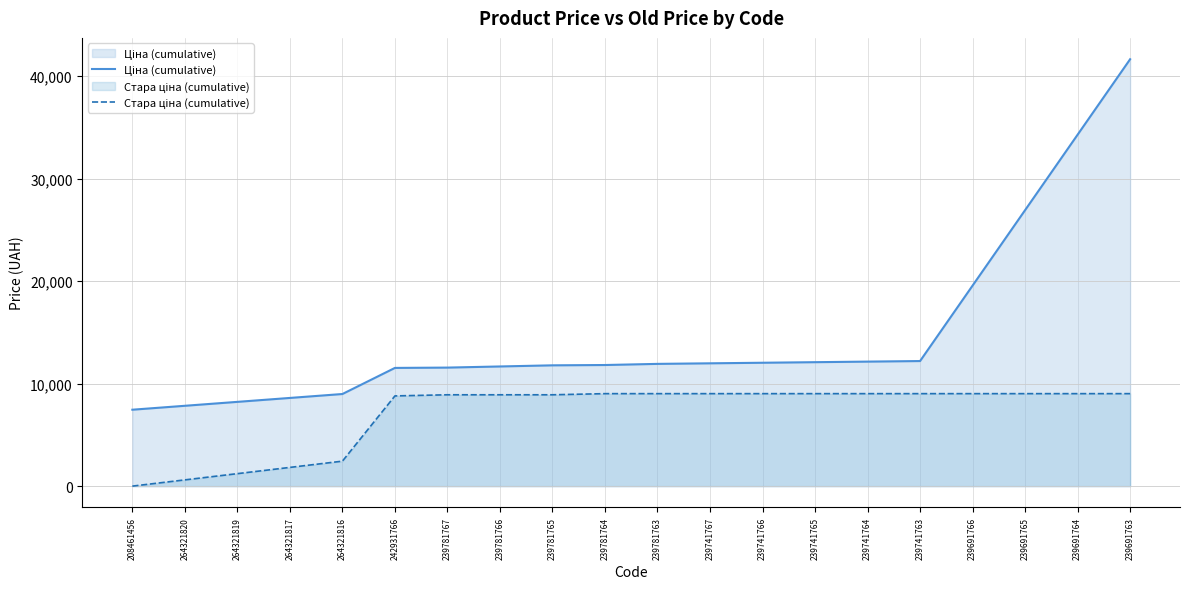

What is the total value across all series at 264321820?

8445.6